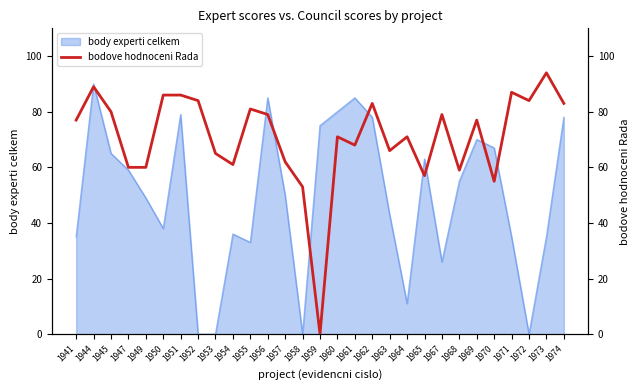

Is it true that body experti celkem equals 26 at 1944?

False